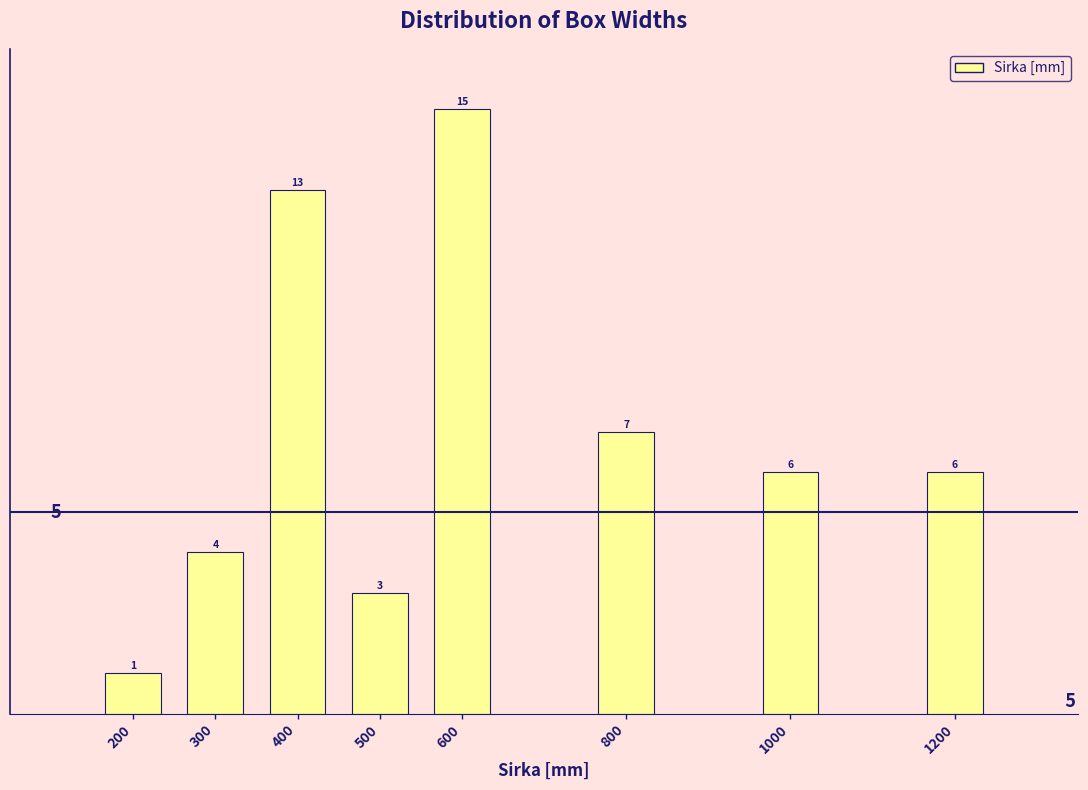

Reading right to left, what are all the values shown in this chart?

6	6	7	15	3	13	4	1